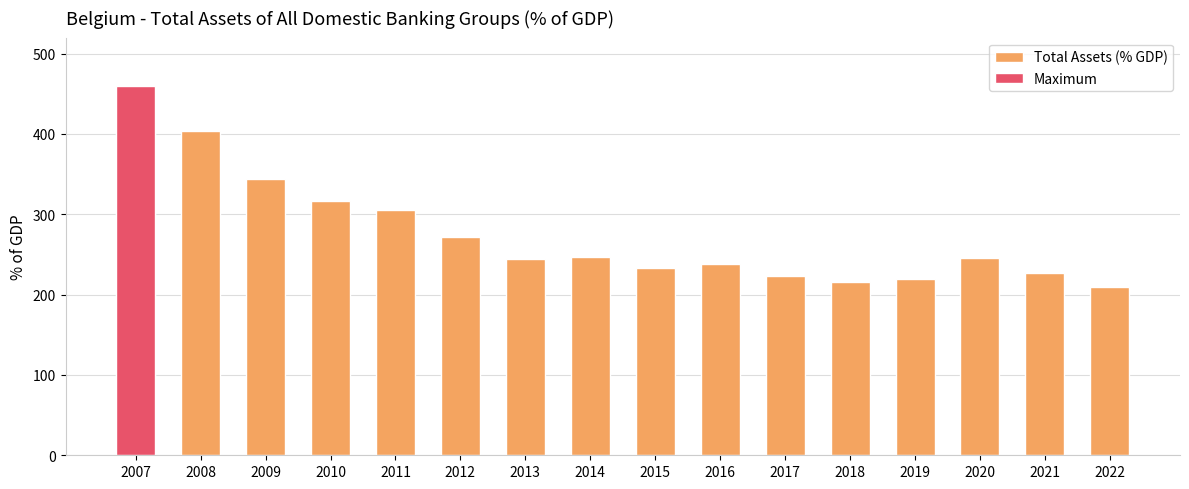

Reading right to left, transcribe all the data shown in this chart.

209.1	226.6	245.7	218.9	215.9	223.3	237.6	232.8	247.2	244.5	271.6	305.1	316.9	343.6	403.6	459.8